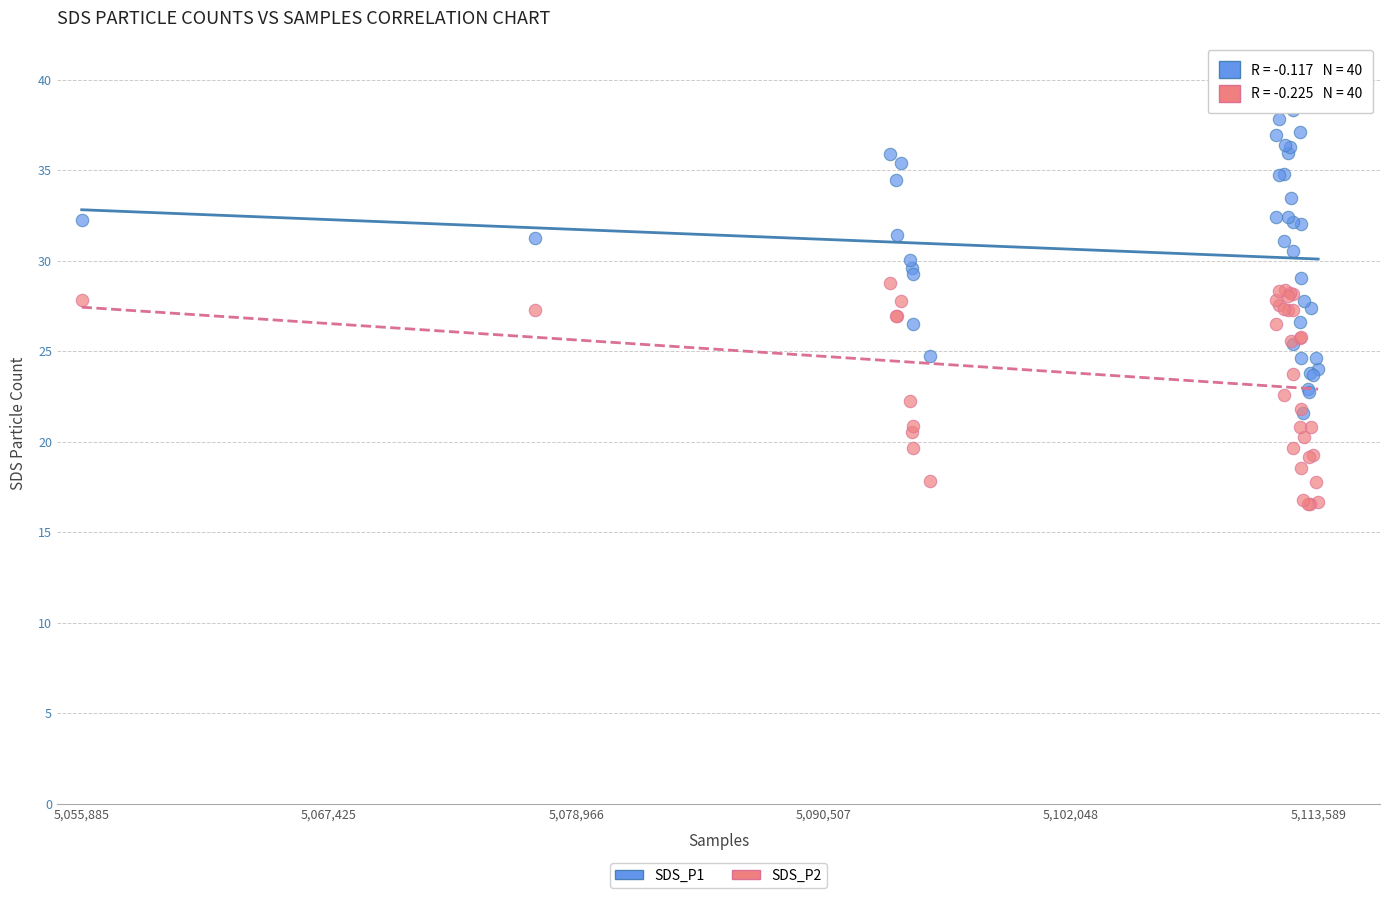

Which series contains the highest Y value?

SDS_P1